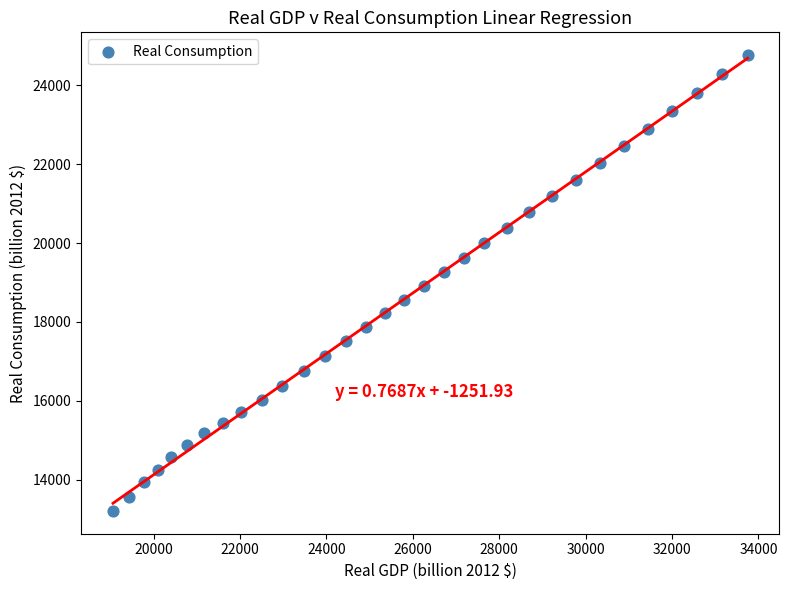

What is the range of Y values (max minus min)?

11565.3